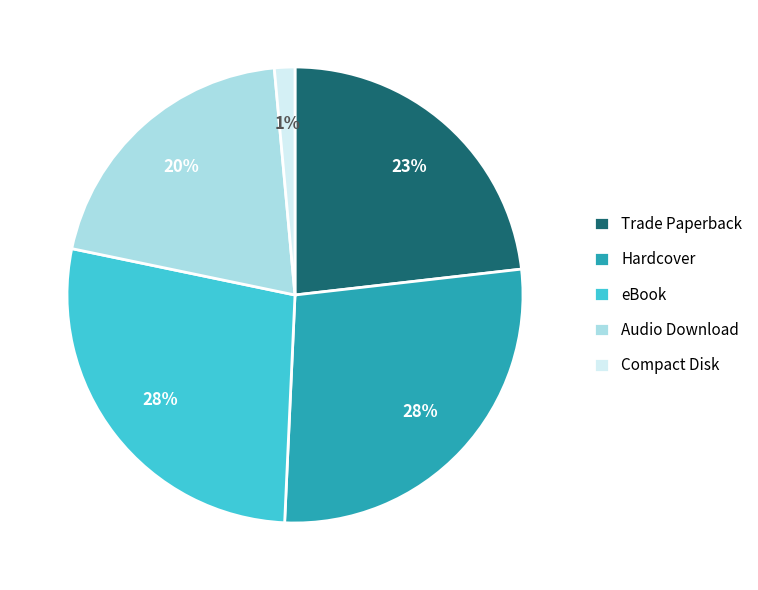

To the nearest percent, what portion does Hardcover represent?

28%